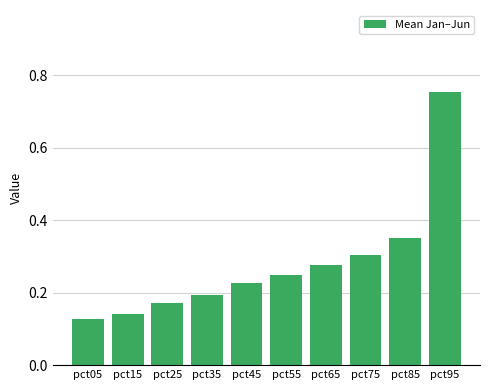

What is the difference between the maximum and minimum values?

0.6